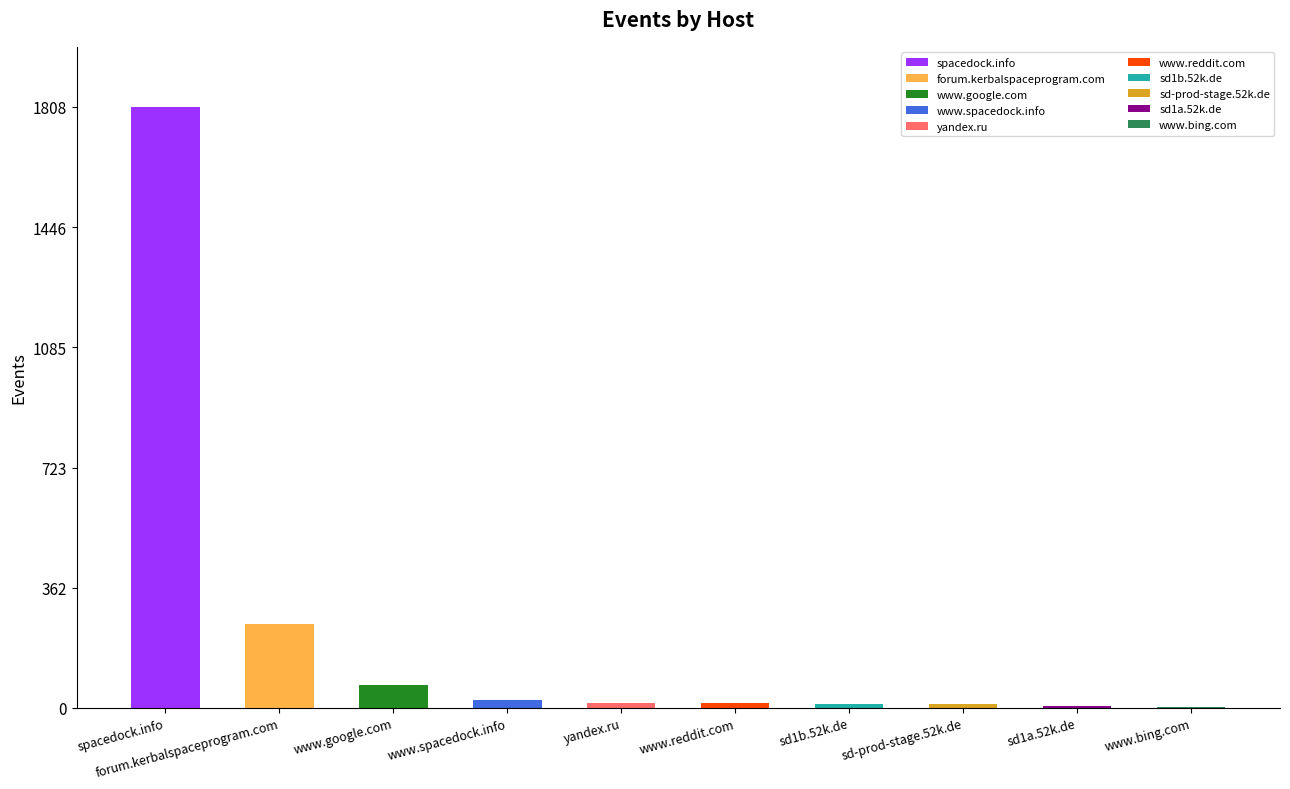

The value at forum.kerbalspaceprogram.com is 253. True or false?

True